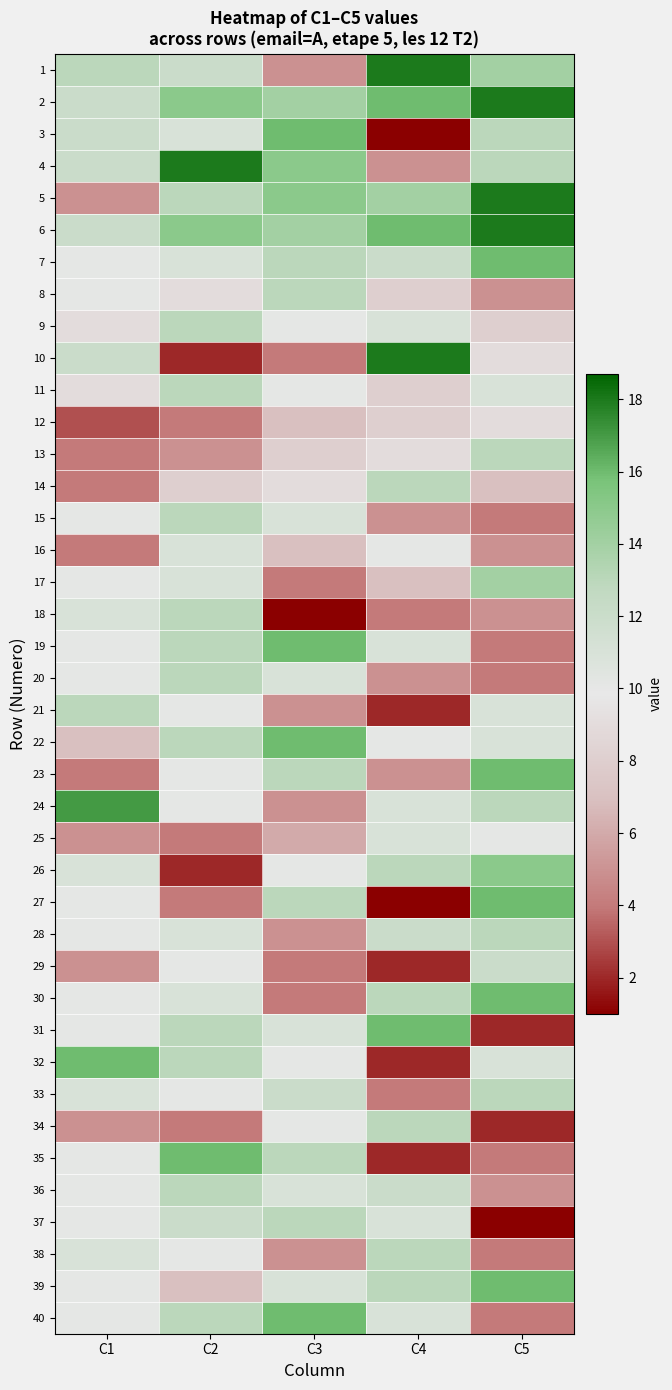

Reading left to right, what are all the values shown in this chart?

1: C1=13	C2=12	C3=5	C4=18	C5=14
2: C1=12	C2=15	C3=14	C4=16	C5=18
3: C1=12	C2=11	C3=16	C4=1	C5=13
4: C1=12	C2=18	C3=15	C4=5	C5=13
5: C1=5	C2=13	C3=15	C4=14	C5=18
6: C1=12	C2=15	C3=14	C4=16	C5=18
7: C1=10	C2=11	C3=13	C4=12	C5=16
8: C1=10	C2=9	C3=13	C4=8	C5=5
9: C1=9	C2=13	C3=10	C4=11	C5=8
10: C1=12	C2=2	C3=4	C4=18	C5=9
11: C1=9	C2=13	C3=10	C4=8	C5=11
12: C1=3	C2=4	C3=7	C4=8	C5=9
13: C1=4	C2=5	C3=8	C4=9	C5=13
14: C1=4	C2=8	C3=9	C4=13	C5=7
15: C1=10	C2=13	C3=11	C4=5	C5=4
16: C1=4	C2=11	C3=7	C4=10	C5=5
17: C1=10	C2=11	C3=4	C4=7	C5=14
18: C1=11	C2=13	C3=1	C4=4	C5=5
19: C1=10	C2=13	C3=16	C4=11	C5=4
20: C1=10	C2=13	C3=11	C4=5	C5=4
21: C1=13	C2=10	C3=5	C4=2	C5=11
22: C1=7	C2=13	C3=16	C4=10	C5=11
23: C1=4	C2=10	C3=13	C4=5	C5=16
24: C1=17	C2=10	C3=5	C4=11	C5=13
25: C1=5	C2=4	C3=6	C4=11	C5=10
26: C1=11	C2=2	C3=10	C4=13	C5=15
27: C1=10	C2=4	C3=13	C4=1	C5=16
28: C1=10	C2=11	C3=5	C4=12	C5=13
29: C1=5	C2=10	C3=4	C4=2	C5=12
30: C1=10	C2=11	C3=4	C4=13	C5=16
31: C1=10	C2=13	C3=11	C4=16	C5=2
32: C1=16	C2=13	C3=10	C4=2	C5=11
33: C1=11	C2=10	C3=12	C4=4	C5=13
34: C1=5	C2=4	C3=10	C4=13	C5=2
35: C1=10	C2=16	C3=13	C4=2	C5=4
36: C1=10	C2=13	C3=11	C4=12	C5=5
37: C1=10	C2=12	C3=13	C4=11	C5=1
38: C1=11	C2=10	C3=5	C4=13	C5=4
39: C1=10	C2=7	C3=11	C4=13	C5=16
40: C1=10	C2=13	C3=16	C4=11	C5=4